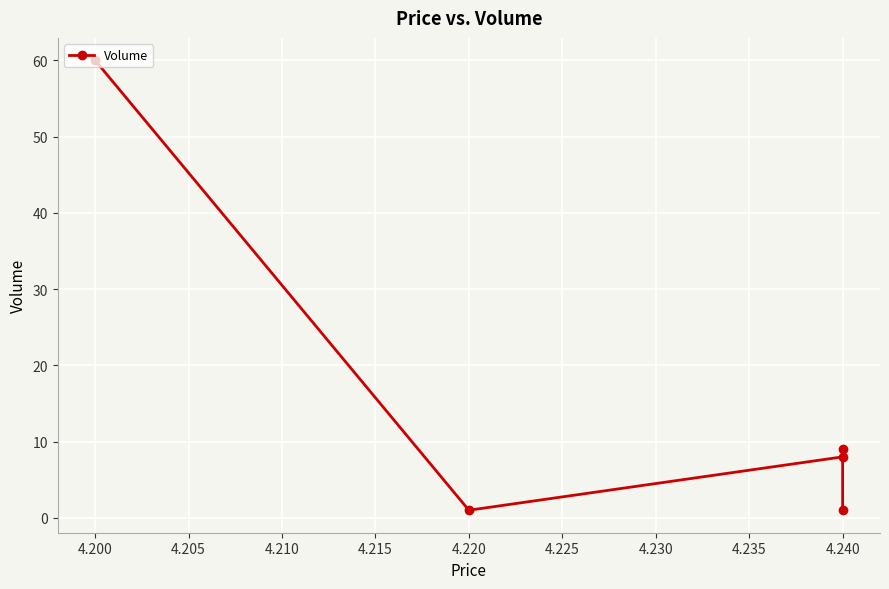

How many series are shown in this chart?

1